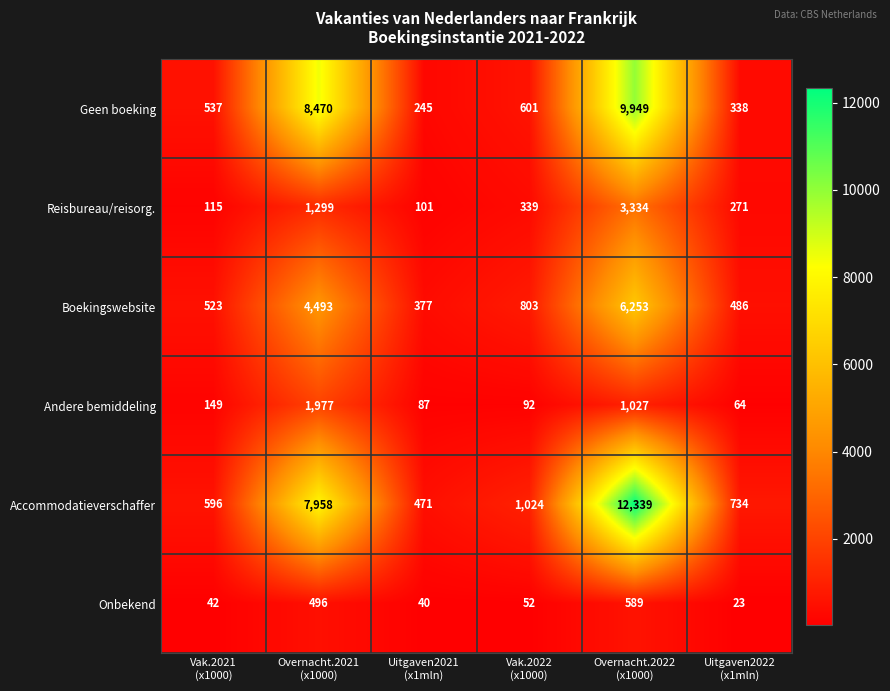

Which category has the lowest value across all series?

Uitgaven2022
(x1mln)